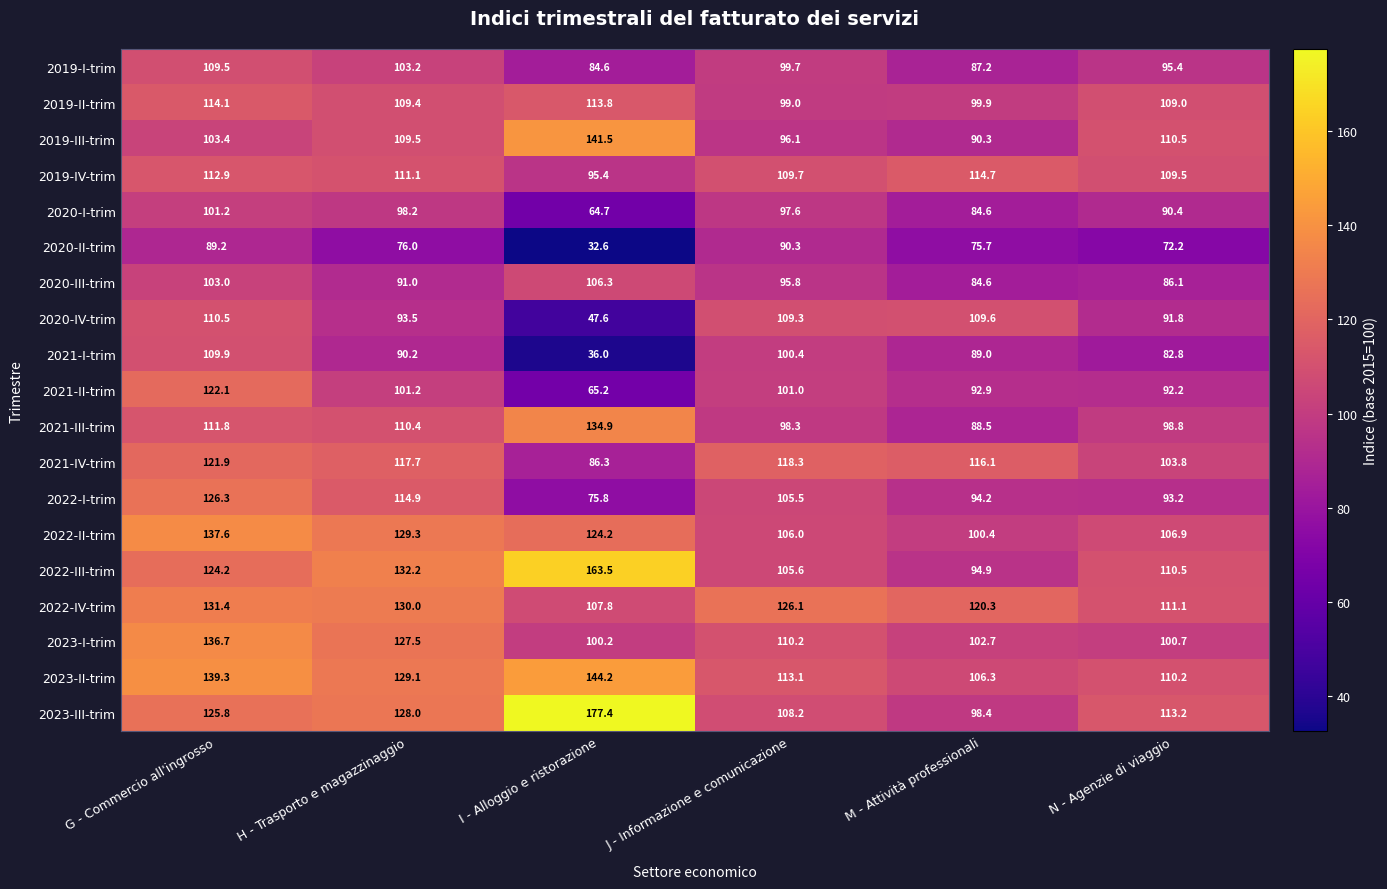

What is the difference between the highest and lowest values at H - Trasporto e magazzinaggio?

56.2